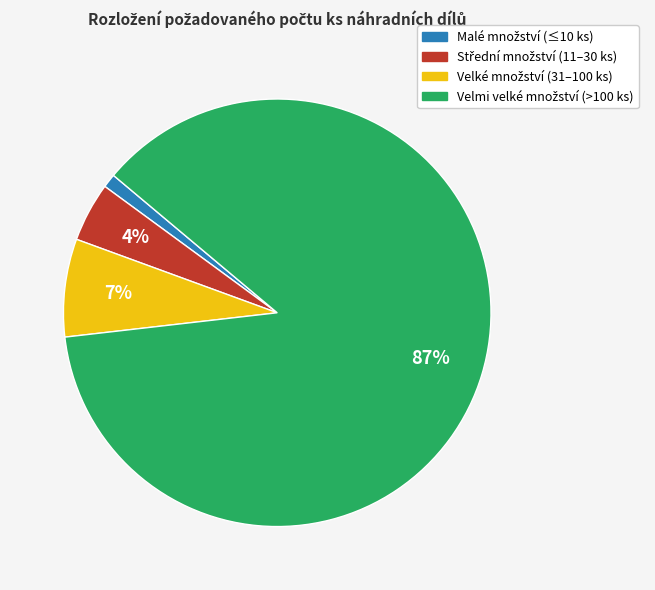

Count the number of slices in the pie.

4